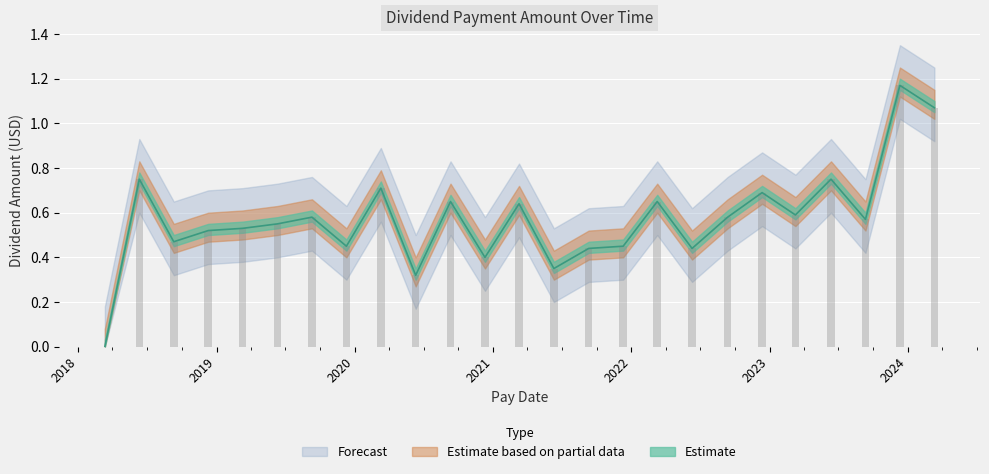

Reading left to right, what are all the values shown in this chart?

2018-03-12=0.0	2018-06-11=0.8	2018-09-10=0.5	2018-12-10=0.5	2019-03-11=0.5	2019-06-11=0.6	2019-09-10=0.6	2019-12-10=0.5	2020-03-10=0.7	2020-06-10=0.3	2020-09-10=0.7	2020-12-10=0.4	2021-03-10=0.6	2021-06-10=0.3	2021-09-10=0.4	2021-12-10=0.5	2022-03-10=0.7	2022-06-10=0.4	2022-09-12=0.6	2022-12-12=0.7	2023-03-10=0.6	2023-06-12=0.8	2023-09-11=0.6	2023-12-11=1.2	2024-03-11=1.1